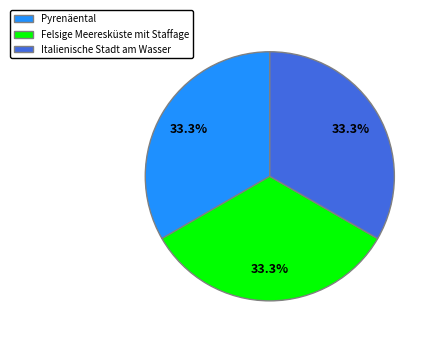

Approximately how many times larger is the value at Italienische Stadt am Wasser compared to Felsige Meeresküste mit Staffage?

1.0